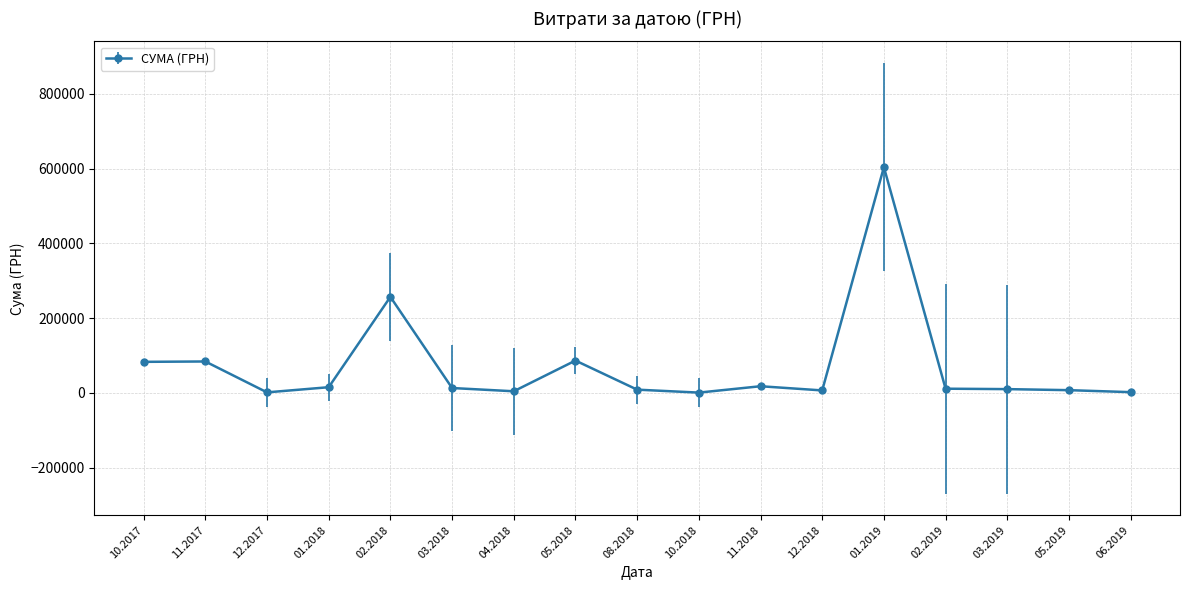

True or false: the data has more than 0 interior local peaks.

True